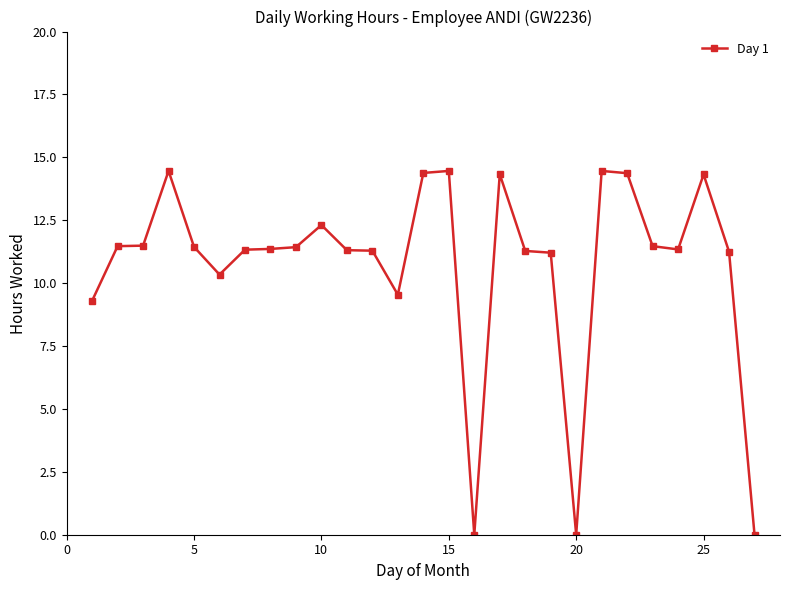

What is the average value?

10.7